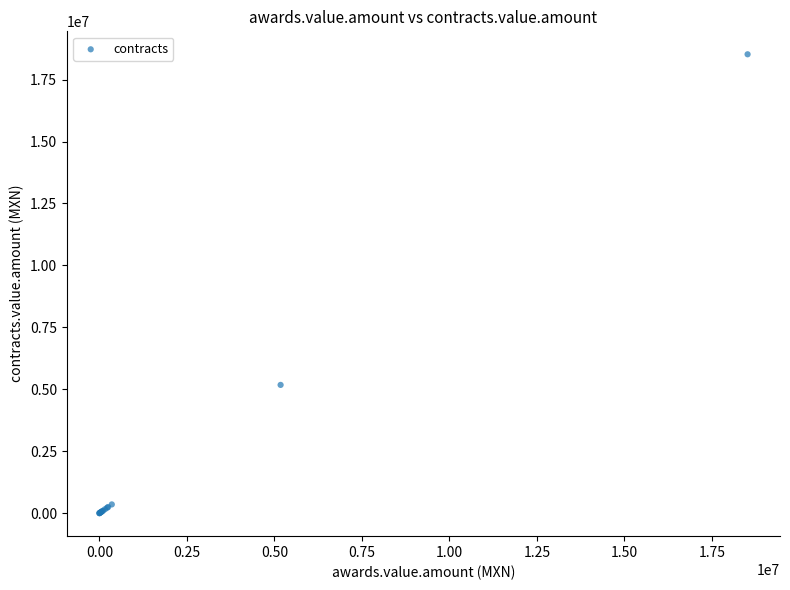

What Y value in the scatter plot is closest to 9260231?

5178200.1